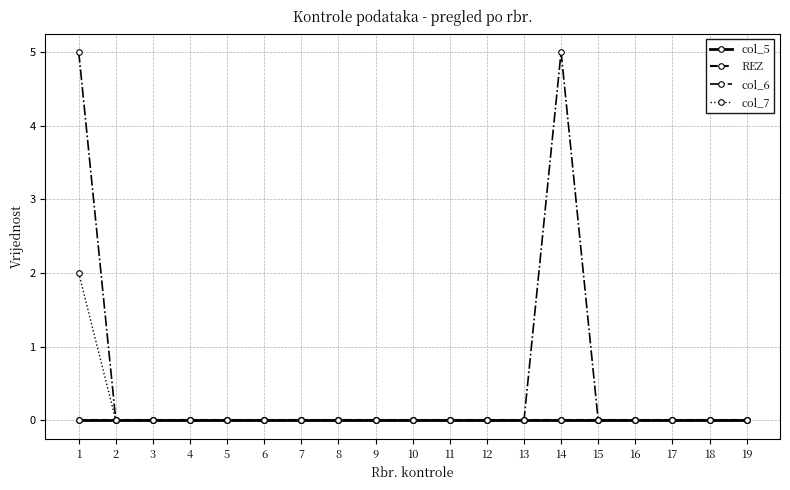

Is this an area chart (filled region under the line)?

No